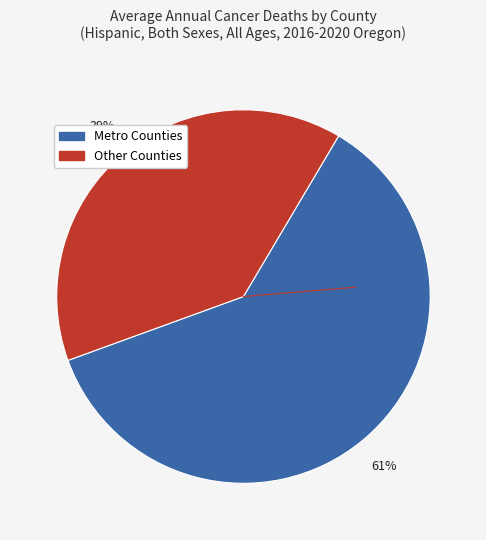

To the nearest percent, what is the difference between the largest and smallest slice percentages?

22%